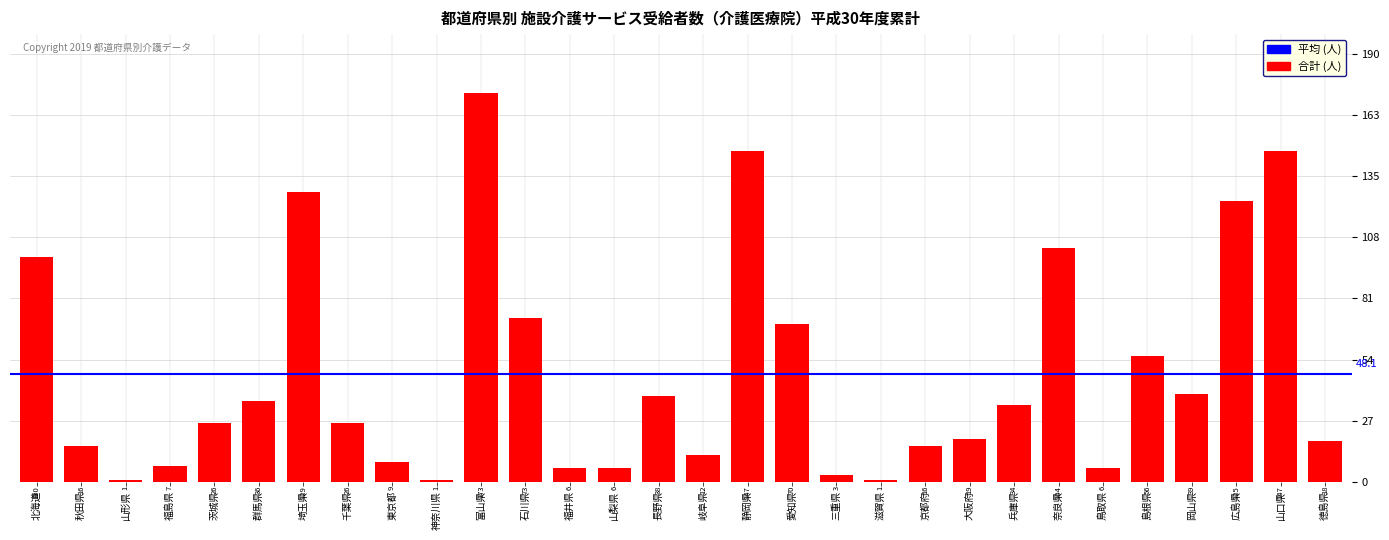

Does the chart contain stacked bars?

No